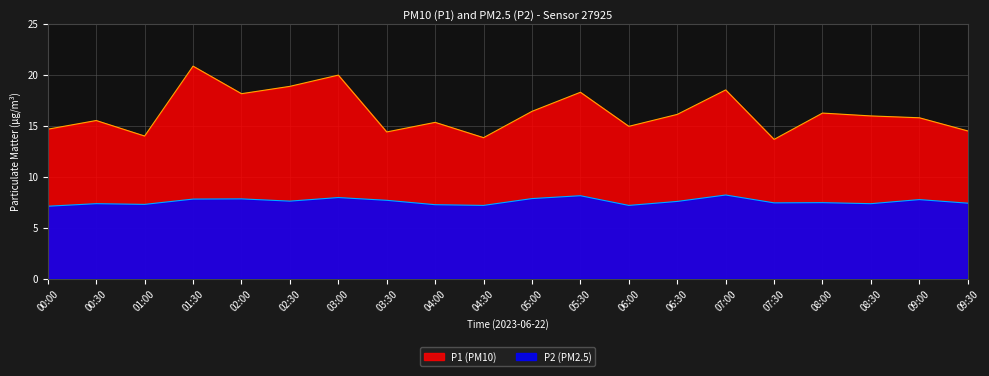

Which series changed the most between 05:30 and 07:00?

P1